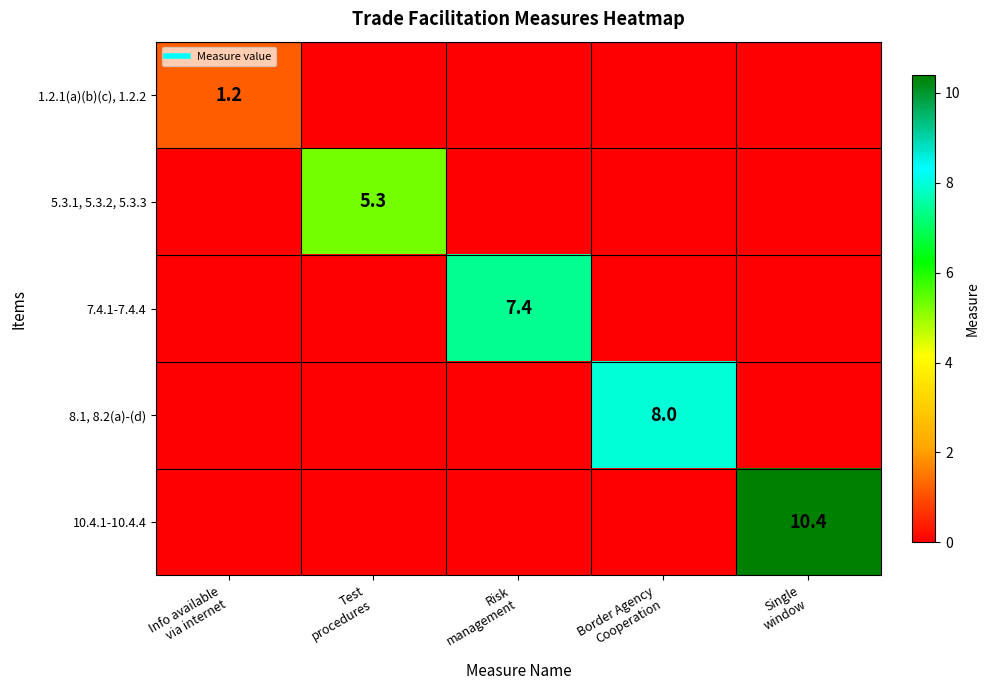

Is it true that 5.3.1, 5.3.2, 5.3.3 equals 0.0 at Info available via internet?

True